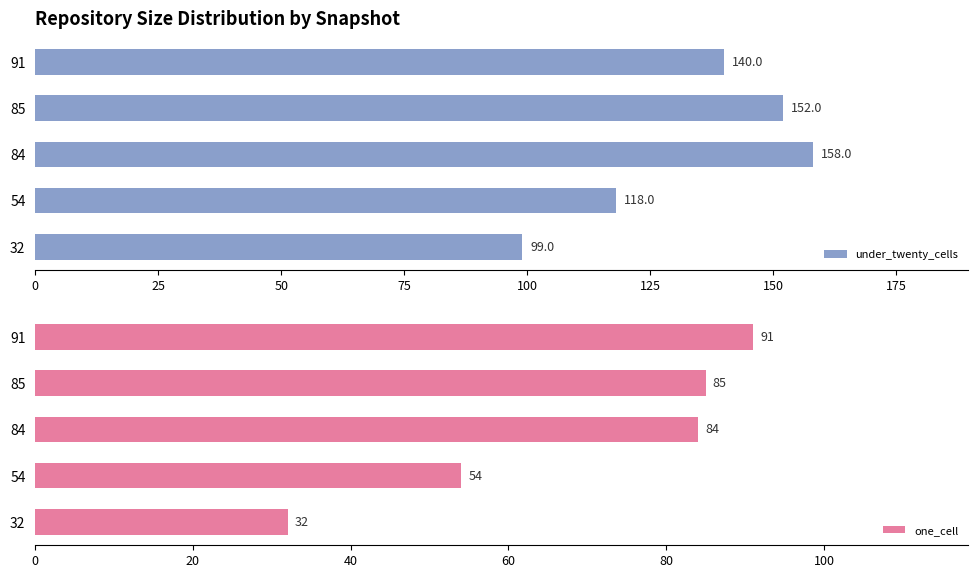

Are the bars grouped side by side (vs. stacked)?

Yes